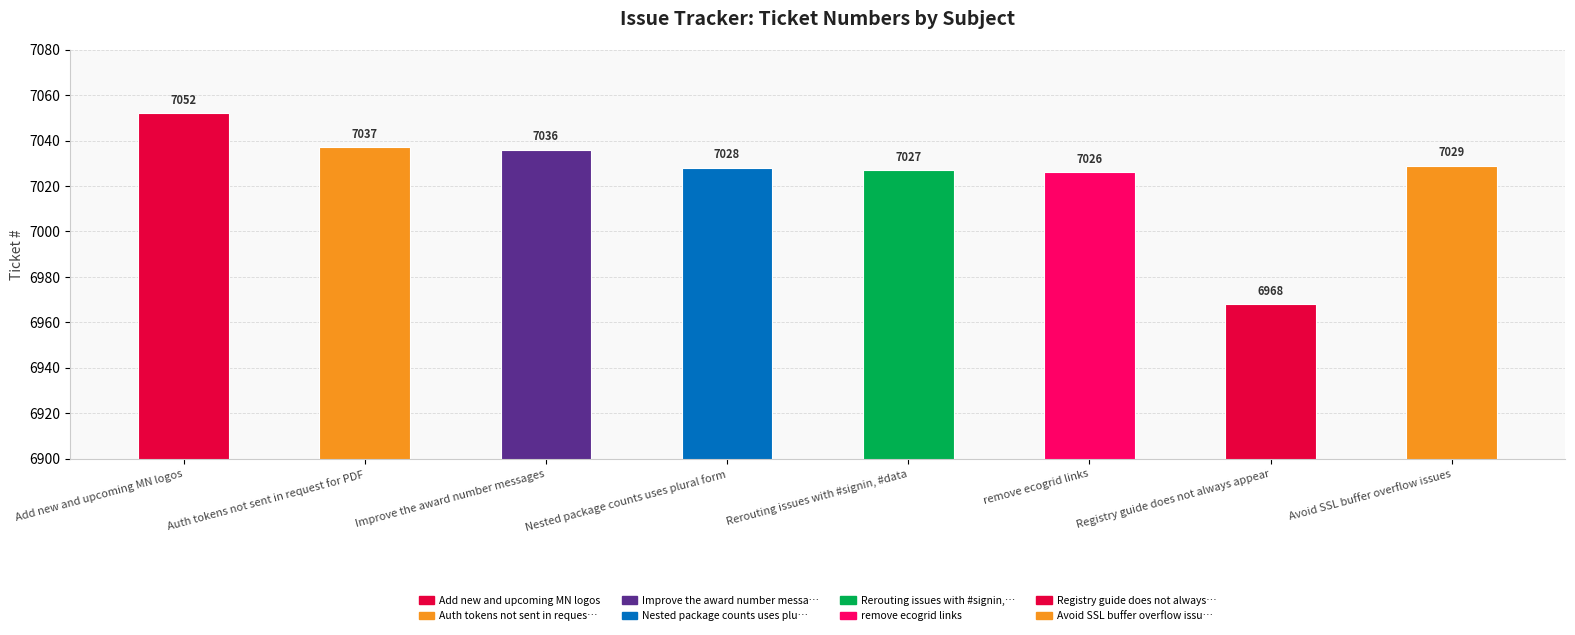

What position from the right is Registry guide does not always appear?

2